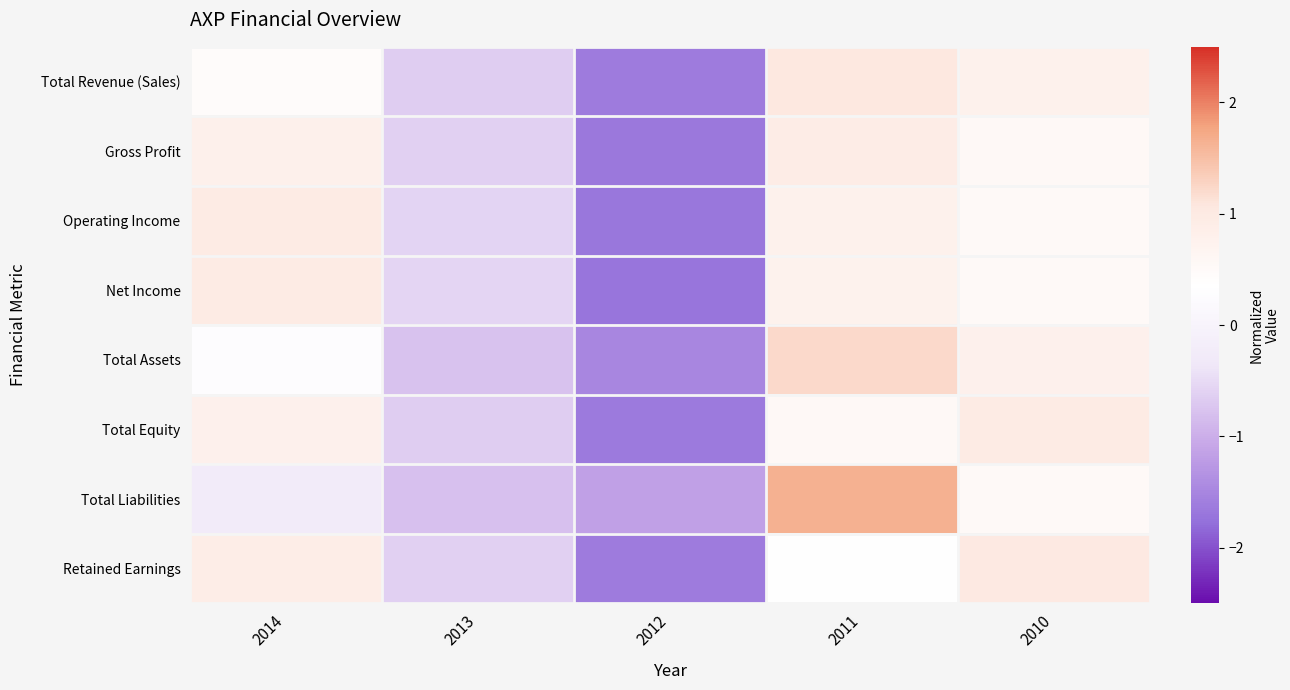

Rank the series at 2013 from highest to lowest value.

Net Income, Operating Income, Retained Earnings, Gross Profit, Total Revenue (Sales), Total Equity, Total Assets, Total Liabilities